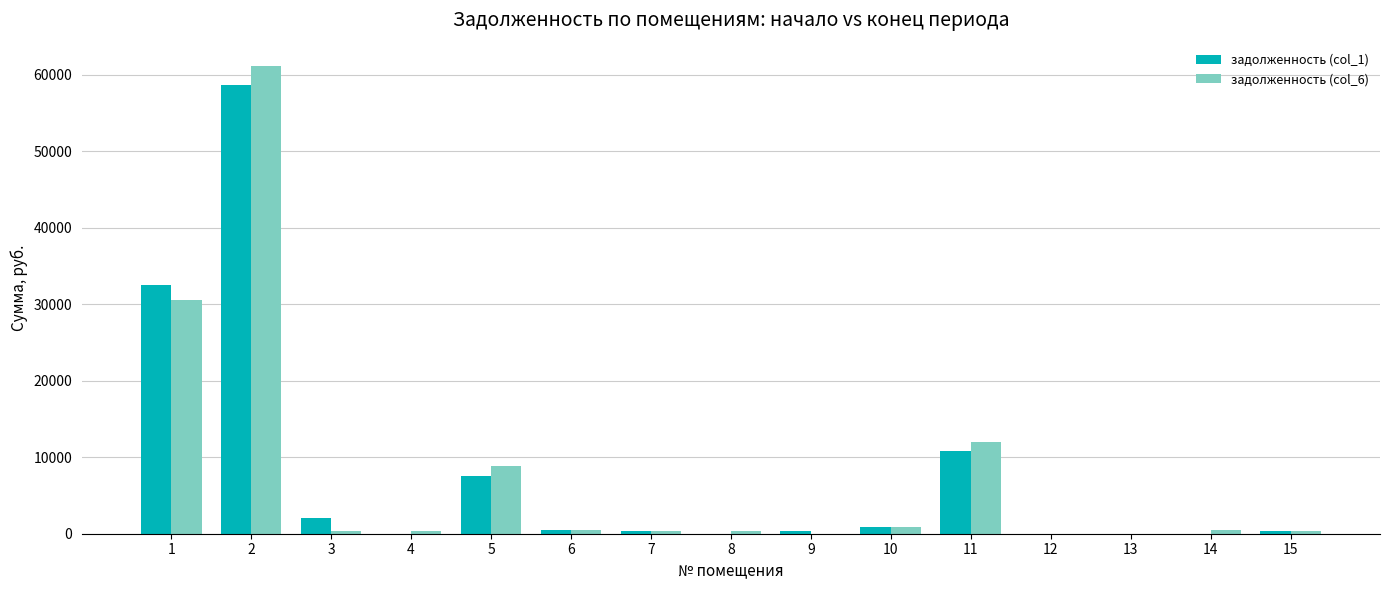

What is the sum of all задолженность (col_1) values?

113910.1